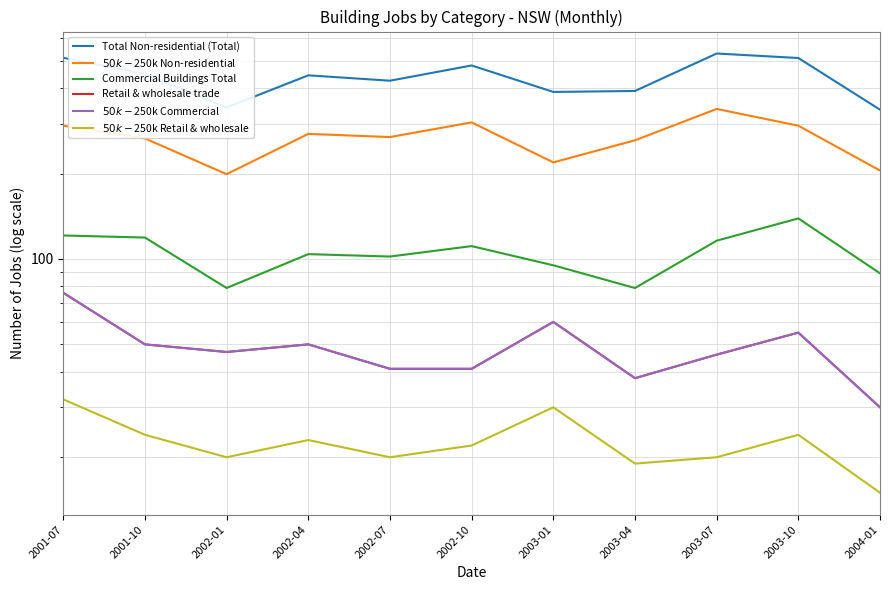

Reading left to right, extract all data points from this chart.

Total Non-residential (Total): 2001-07=512	2001-10=449	2002-01=342	2002-04=444	2002-07=425	2002-10=481	2003-01=388	2003-04=391	2003-07=530	2003-10=511	2004-01=336
$50k-$250k Non-residential: 2001-07=295	2001-10=266	2002-01=199	2002-04=276	2002-07=269	2002-10=303	2003-01=219	2003-04=262	2003-07=338	2003-10=295	2004-01=205
Commercial Buildings Total: 2001-07=121	2001-10=119	2002-01=79	2002-04=104	2002-07=102	2002-10=111	2003-01=95	2003-04=79	2003-07=116	2003-10=139	2004-01=89
Retail & wholesale trade: 2001-07=76	2001-10=50	2002-01=47	2002-04=50	2002-07=41	2002-10=41	2003-01=60	2003-04=38	2003-07=46	2003-10=55	2004-01=30
$50k-$250k Commercial: 2001-07=76	2001-10=50	2002-01=47	2002-04=50	2002-07=41	2002-10=41	2003-01=60	2003-04=38	2003-07=46	2003-10=55	2004-01=30
$50k-$250k Retail & wholesale: 2001-07=32	2001-10=24	2002-01=20	2002-04=23	2002-07=20	2002-10=22	2003-01=30	2003-04=19	2003-07=20	2003-10=24	2004-01=15